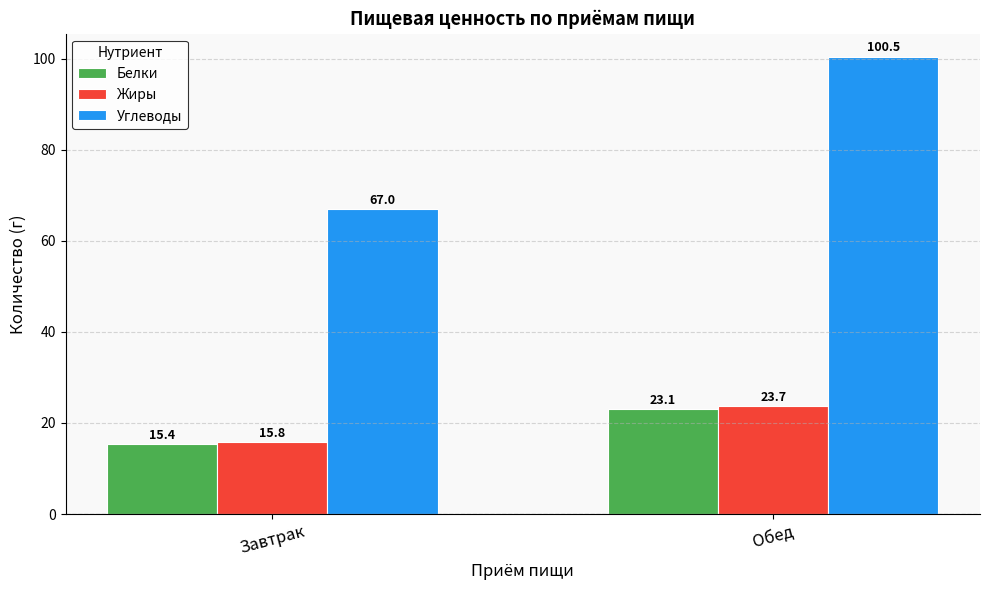

What is the spread (max minus min) of values at Обед?

77.4